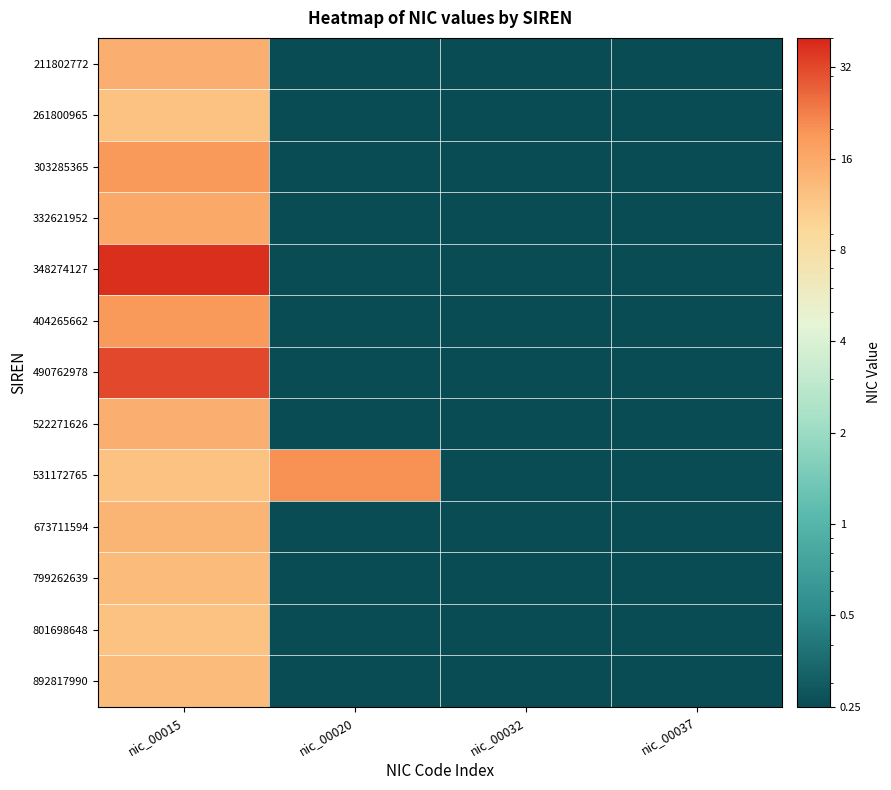

Reading right to left, what are all the values shown in this chart?

211802772: nic_00037=0.2	nic_00032=0.2	nic_00020=0.2	nic_00015=15.0
261800965: nic_00037=0.2	nic_00032=0.2	nic_00020=0.2	nic_00015=12.0
303285365: nic_00037=0.2	nic_00032=0.2	nic_00020=0.2	nic_00015=19.0
332621952: nic_00037=0.2	nic_00032=0.2	nic_00020=0.2	nic_00015=16.0
348274127: nic_00037=0.2	nic_00032=0.2	nic_00020=0.2	nic_00015=37.0
404265662: nic_00037=0.2	nic_00032=0.2	nic_00020=0.2	nic_00015=19.0
490762978: nic_00037=0.2	nic_00032=0.2	nic_00020=0.2	nic_00015=32.0
522271626: nic_00037=0.2	nic_00032=0.2	nic_00020=0.2	nic_00015=15.0
531172765: nic_00037=0.2	nic_00032=0.2	nic_00020=20.0	nic_00015=12.0
673711594: nic_00037=0.2	nic_00032=0.2	nic_00020=0.2	nic_00015=14.0
799262639: nic_00037=0.2	nic_00032=0.2	nic_00020=0.2	nic_00015=13.0
801698648: nic_00037=0.2	nic_00032=0.2	nic_00020=0.2	nic_00015=12.0
892817990: nic_00037=0.2	nic_00032=0.2	nic_00020=0.2	nic_00015=13.0